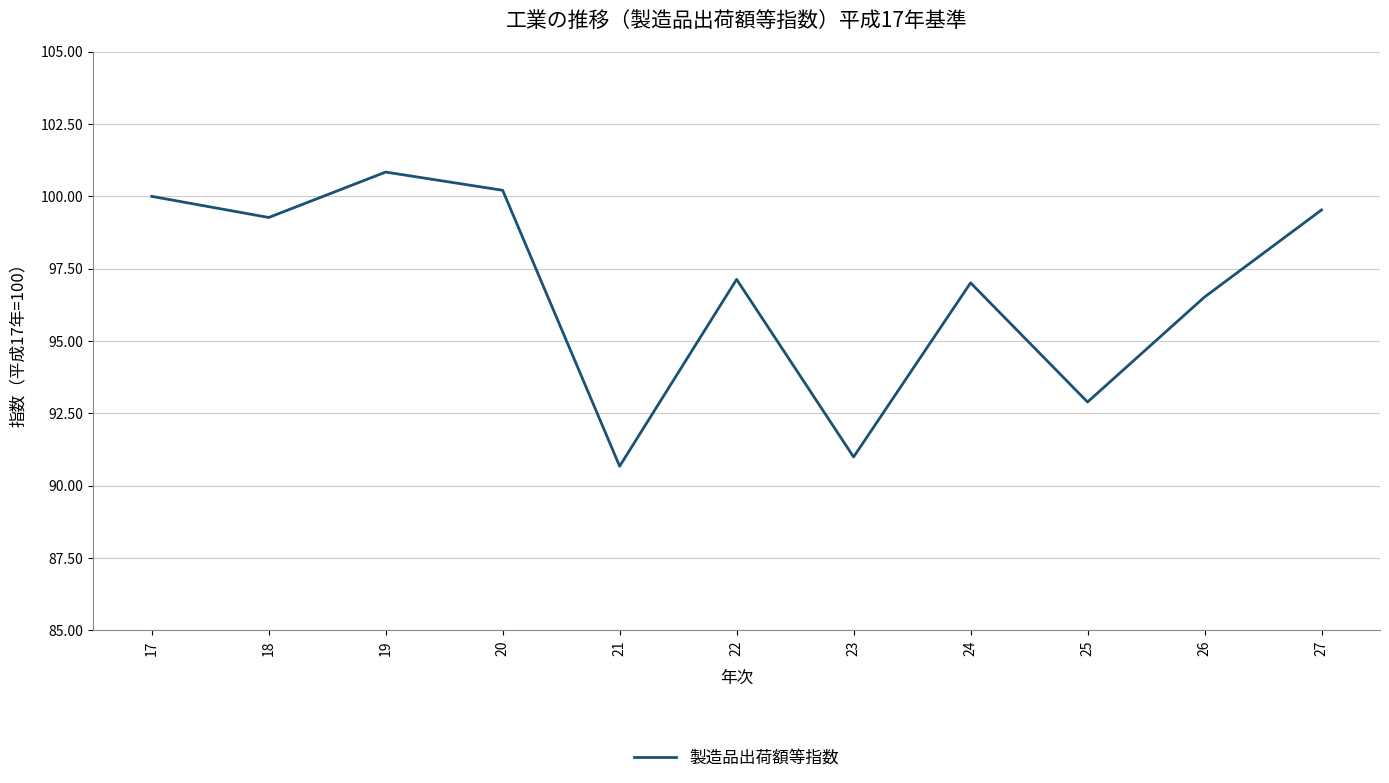

Is it true that the value at 17 is 27.2?

False